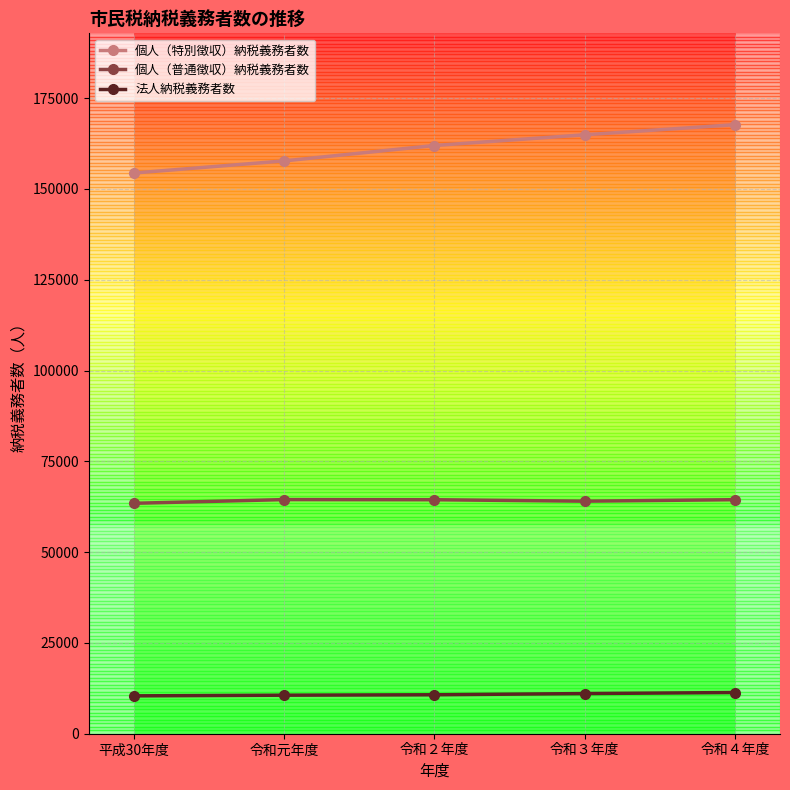

Which series has the widest spread of values?

個人（特別徴収）納税義務者数